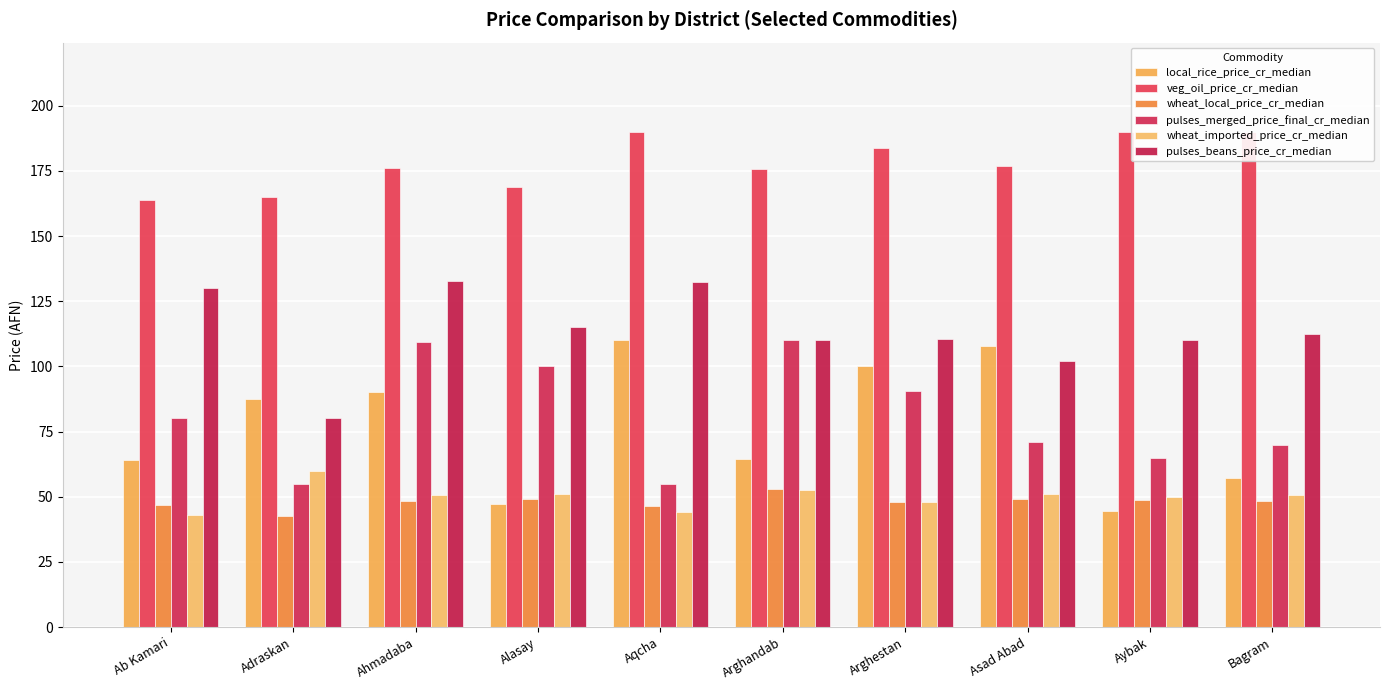

At which label does local_rice_price_cr_median reach its peak?

Aqcha